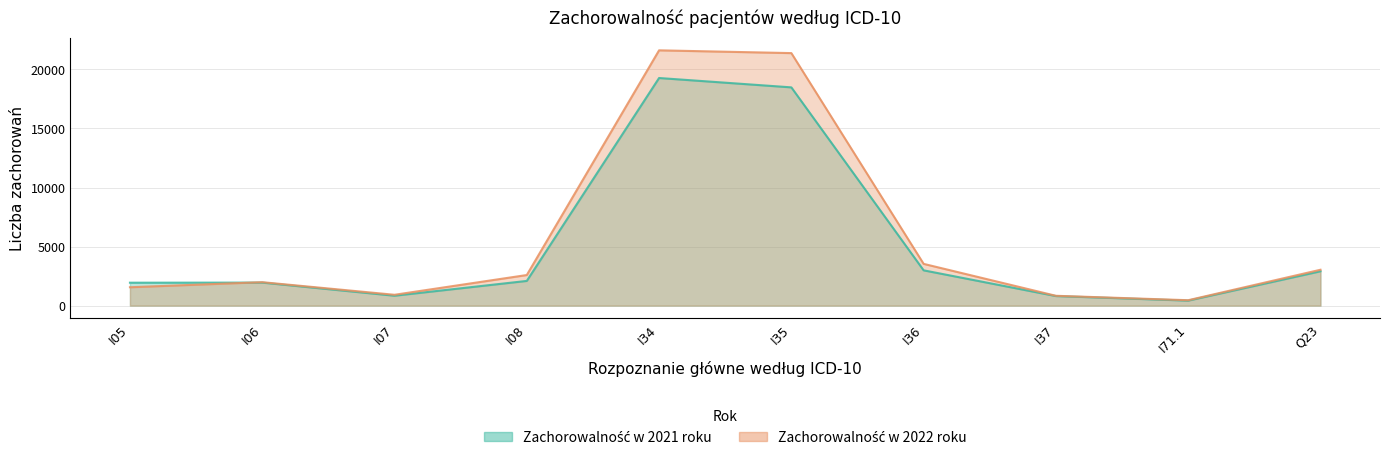

At which category is the sum across all series the highest?

I34